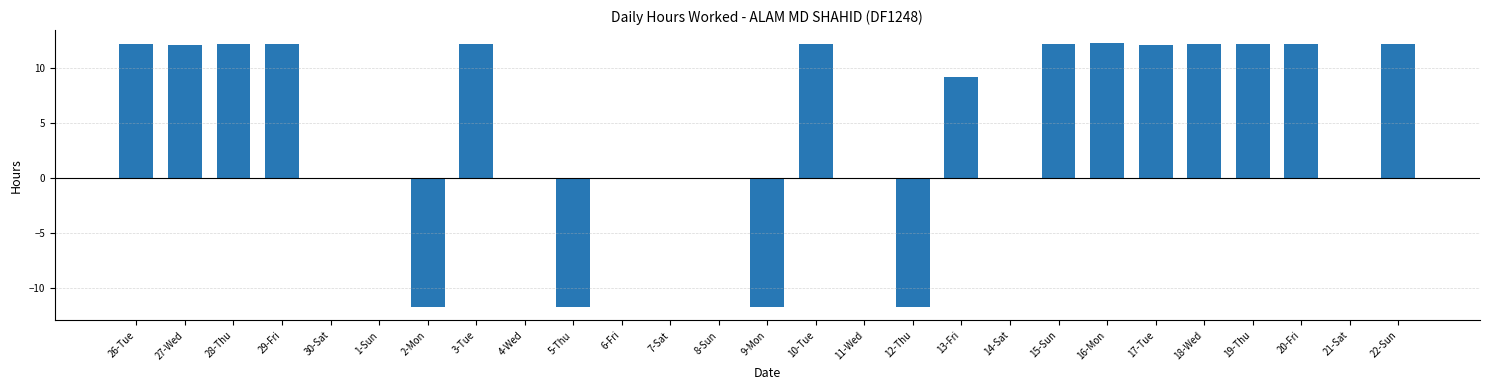

What is the change in value from 8-Sun to 16-Mon?

+12.3